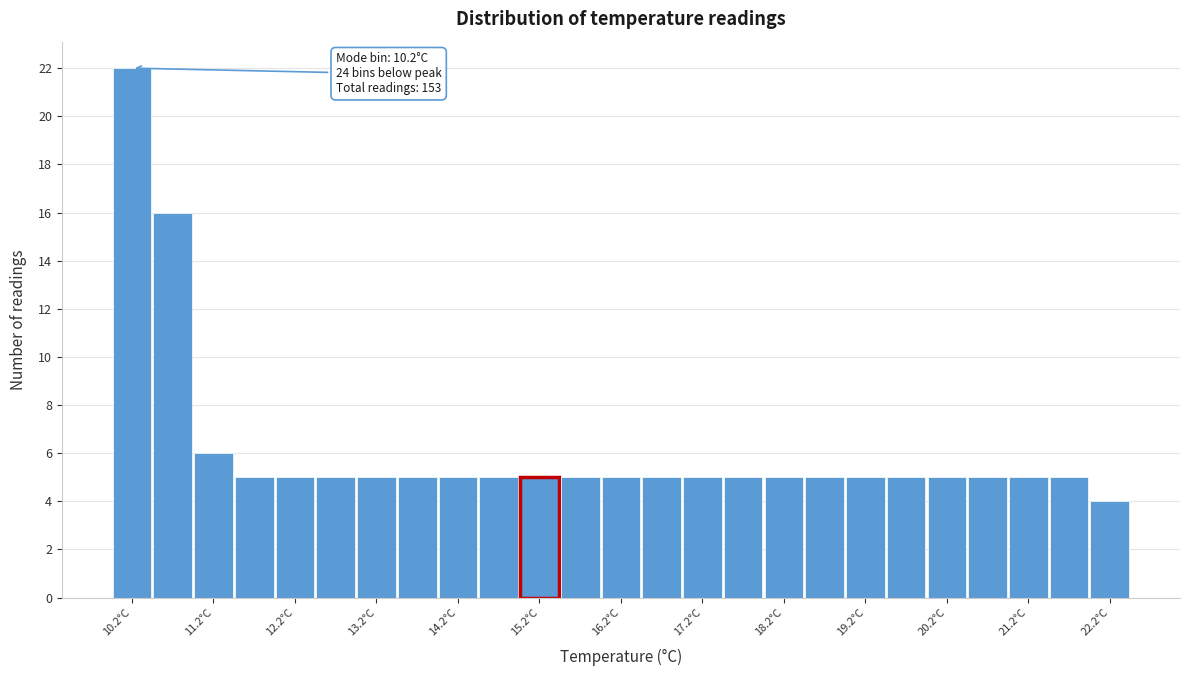

Over which range of the x-axis is the bar tallest?

9.95 to 10.45